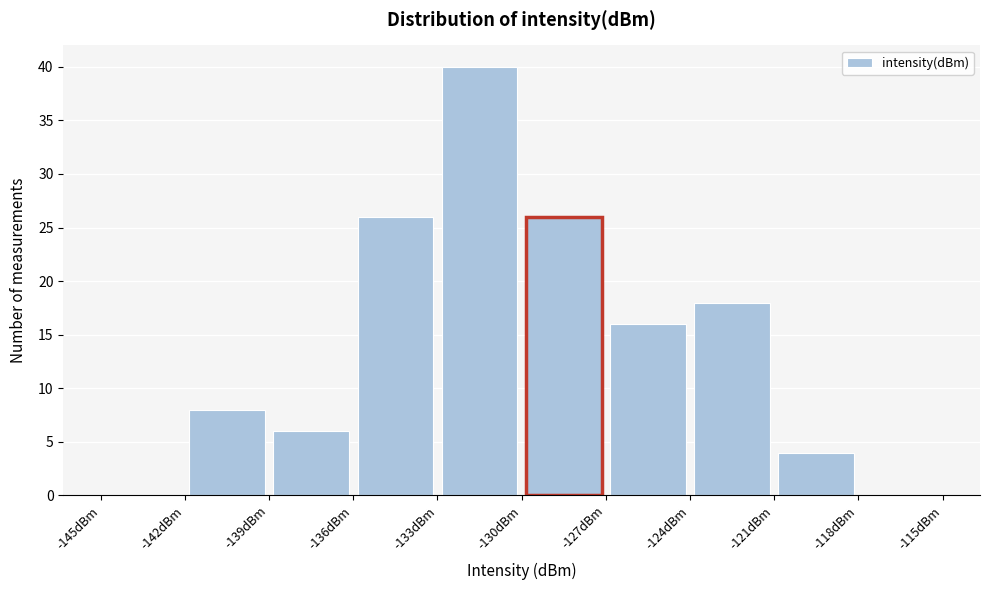

Reading left to right, transcribe this chart: for each bar, give the range it covers on the x-axis and its height. The values are not printed on the chart, so give them approximately, as read against the axis.

-145 to -142: 0
-142 to -139: 8
-139 to -136: 6
-136 to -133: 26
-133 to -130: 40
-130 to -127: 26
-127 to -124: 16
-124 to -121: 18
-121 to -118: 4
-118 to -115: 0